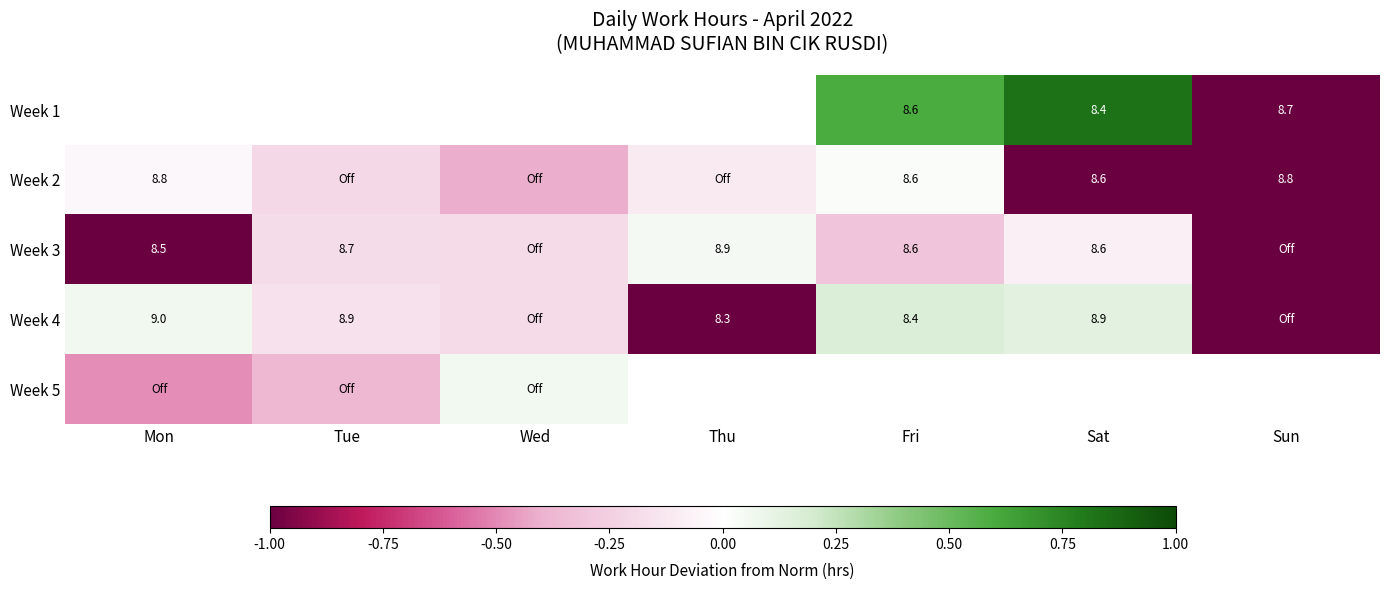

How many values in the Week 4 series are below 0?

4